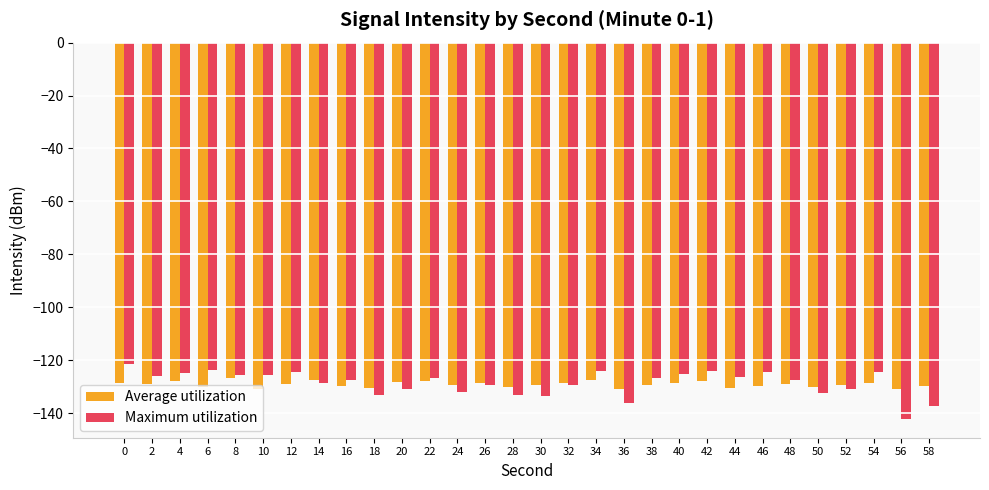

What is the total value across all series at 36?

-266.9